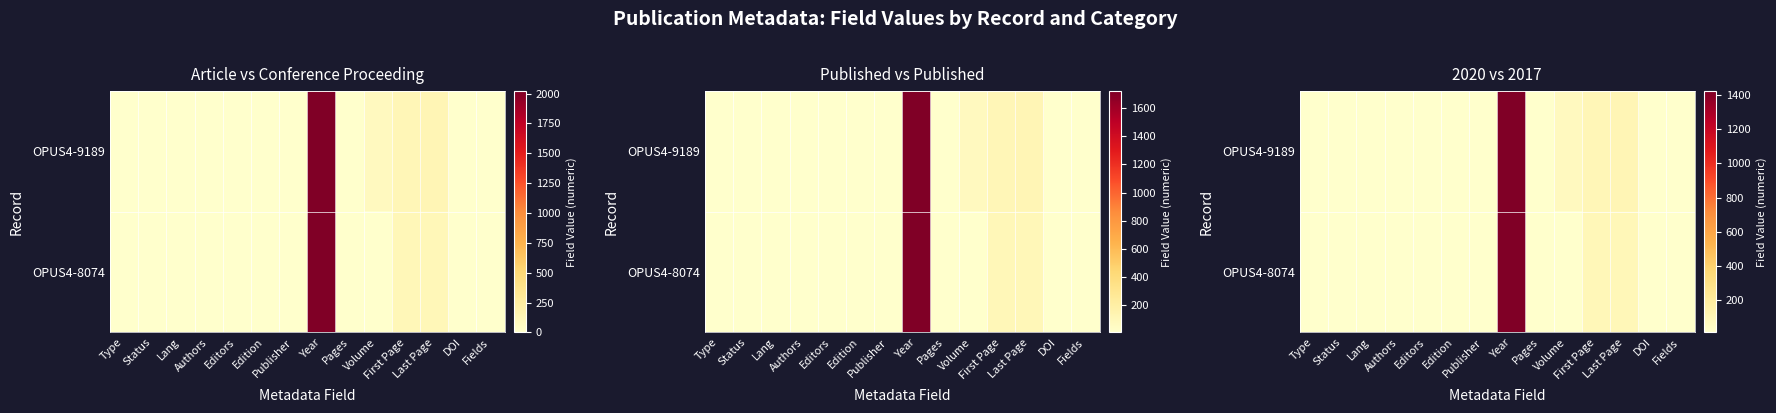

At Year, list the series in order from largest to smallest.

OPUS4-9189, OPUS4-8074